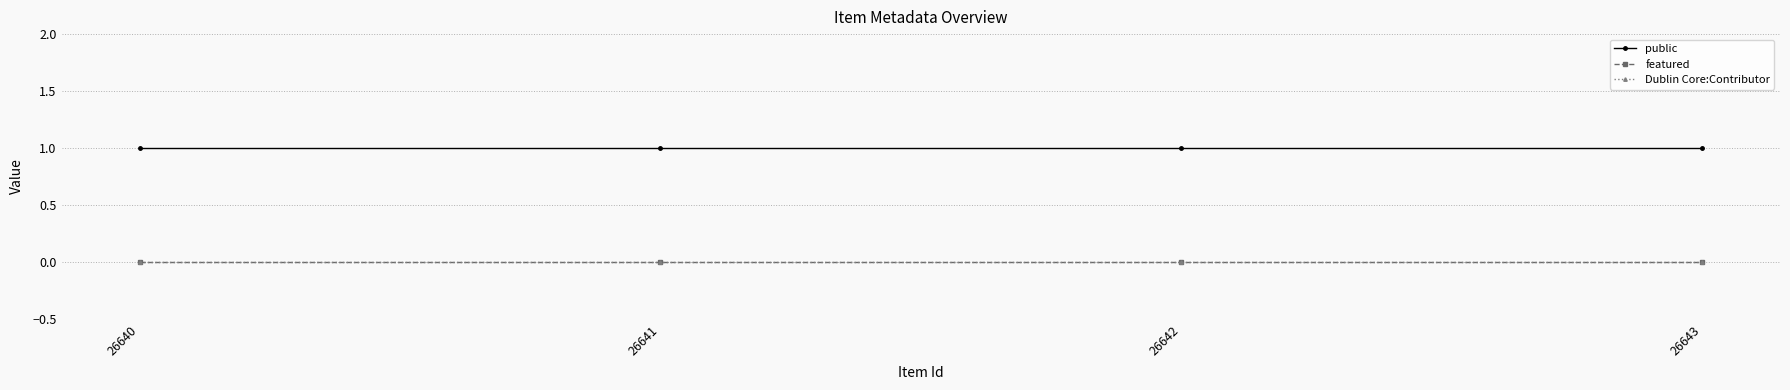

Rank the series at 26641 from highest to lowest value.

public, featured, Dublin Core:Contributor